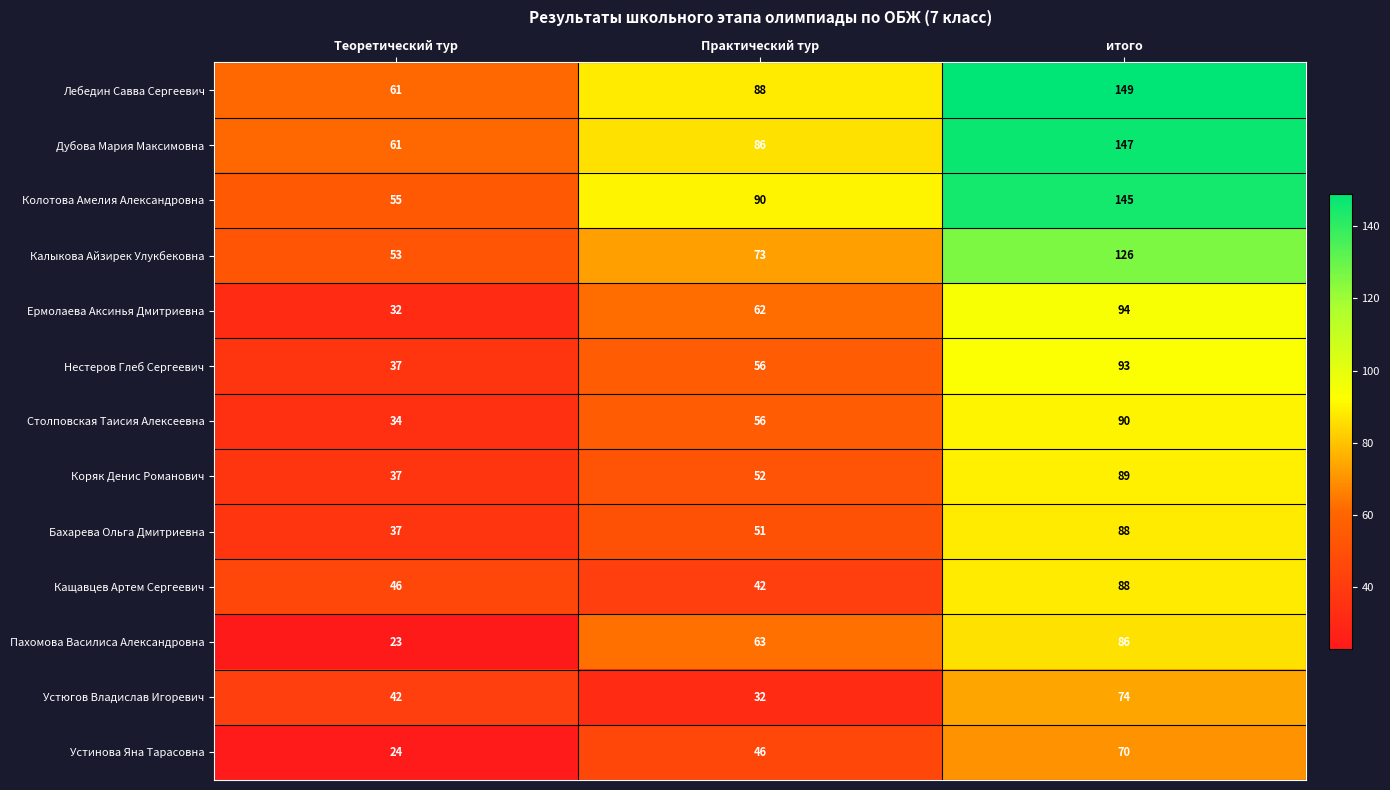

Count the Коряк Денис Романович values in the range 37 to 89.

3